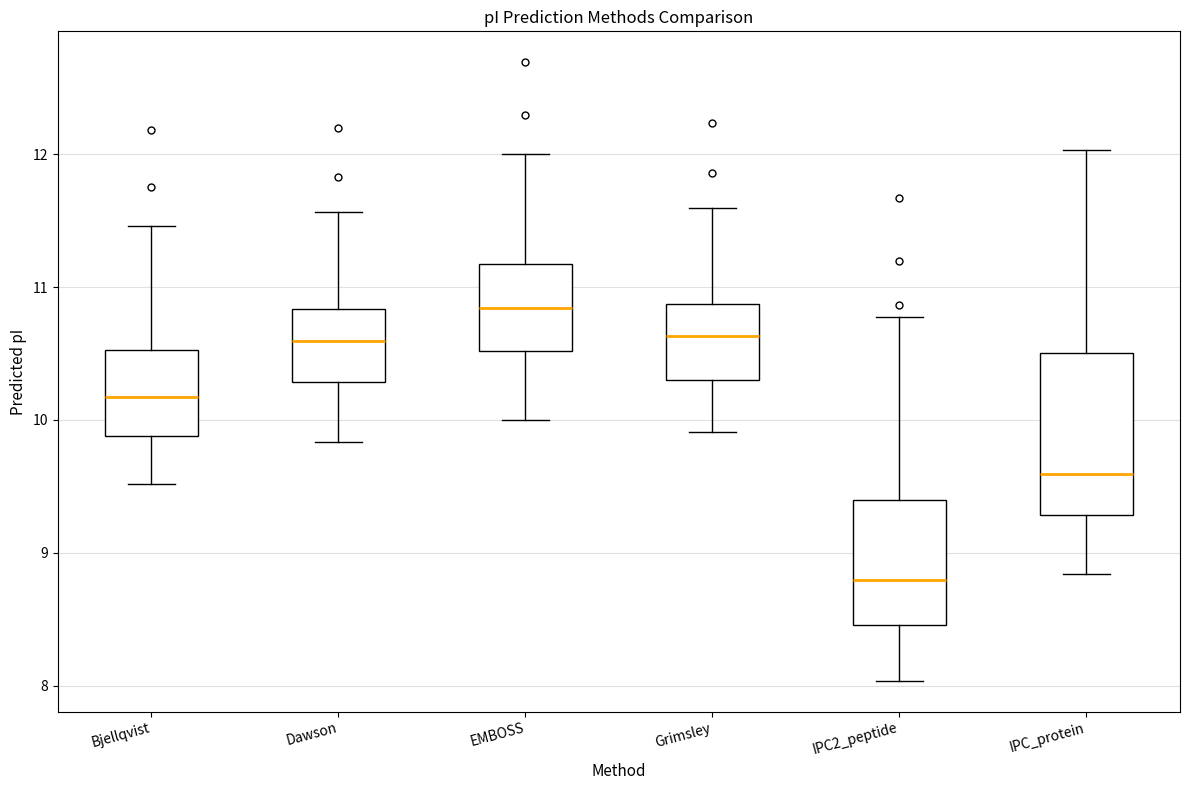

Reading left to right, read every box against the y-axis: the position of its median line, the range the box covers, and the ends of its whiskers. The values are not printed on the chart, so give them approximately, as read against the axis.

Bjellqvist: median 10.2, box 9.9 to 10.5, whiskers 9.5 to 11.5
Dawson: median 10.6, box 10.3 to 10.8, whiskers 9.8 to 11.6
EMBOSS: median 10.8, box 10.5 to 11.2, whiskers 10.0 to 12.0
Grimsley: median 10.6, box 10.3 to 10.9, whiskers 9.9 to 11.6
IPC2_peptide: median 8.8, box 8.5 to 9.4, whiskers 8.0 to 10.8
IPC_protein: median 9.6, box 9.3 to 10.5, whiskers 8.8 to 12.0